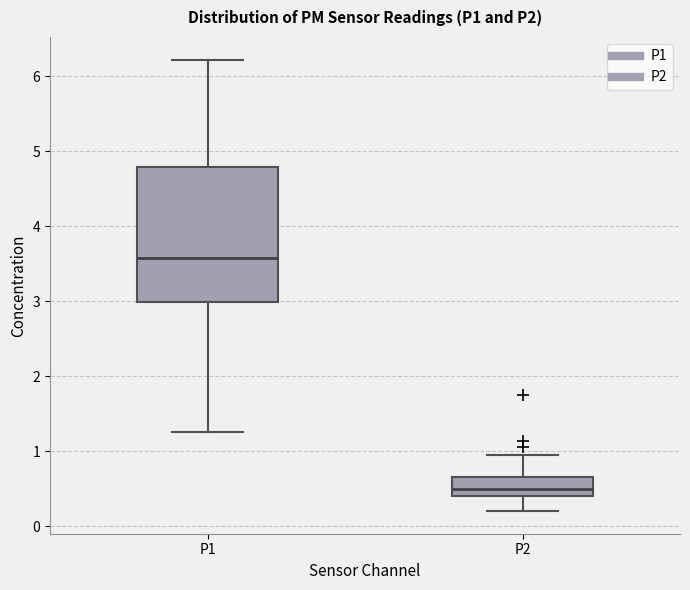

Reading left to right, read every box against the y-axis: the position of its median line, the range the box covers, and the ends of its whiskers. The values are not printed on the chart, so give them approximately, as read against the axis.

P1: median 3.6, box 3.0 to 4.8, whiskers 1.3 to 6.2
P2: median 0.5, box 0.4 to 0.7, whiskers 0.2 to 1.0